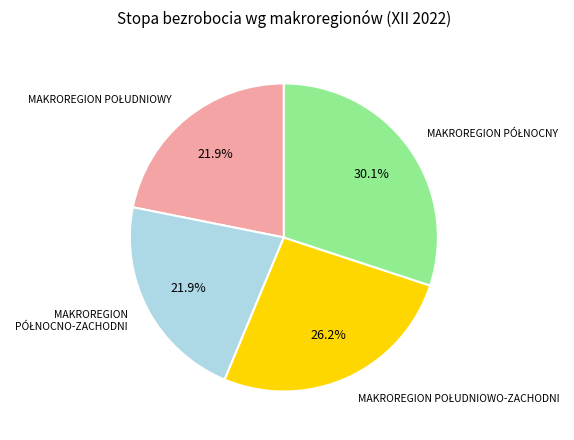

Does any single category account for the majority?

No